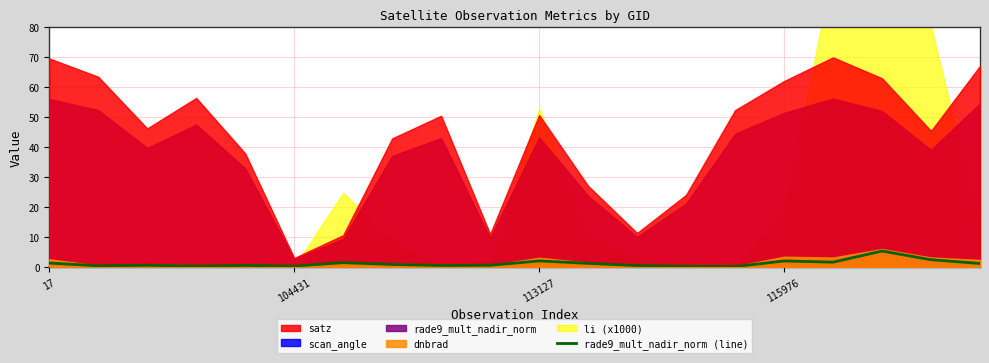

What is the maximum value for rade9_mult_nadir_norm (line)?

5.3